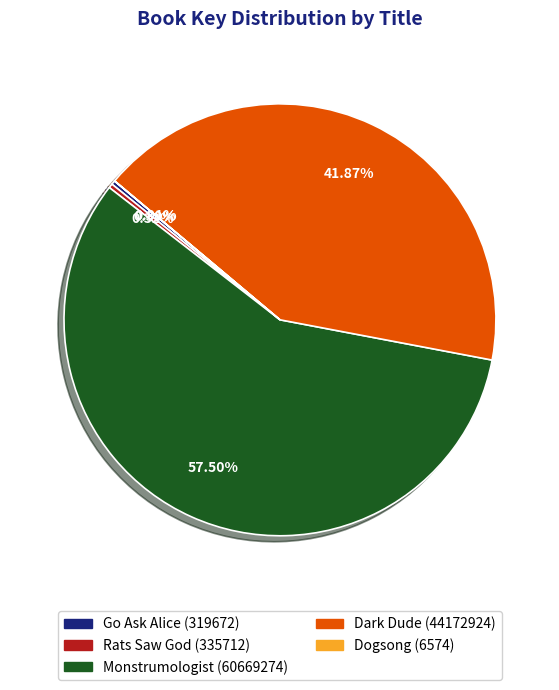

Do Dark Dude and Go Ask Alice together represent more than half of the pie?

No